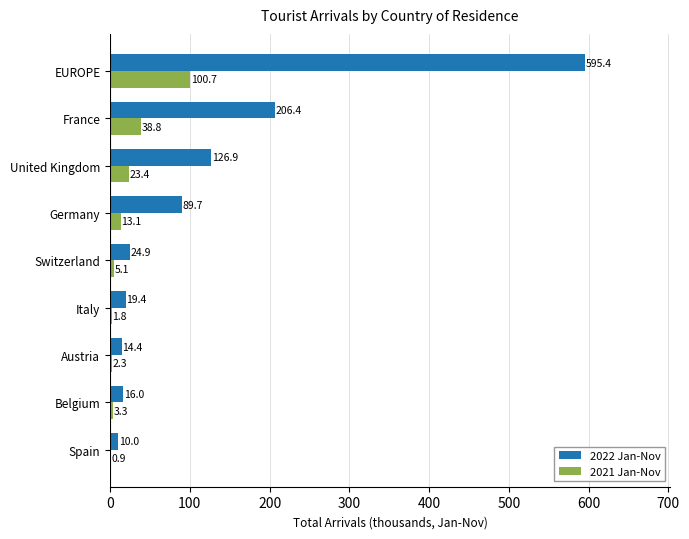

Is it true that 2022 Jan-Nov equals 245.0 at EUROPE?

False